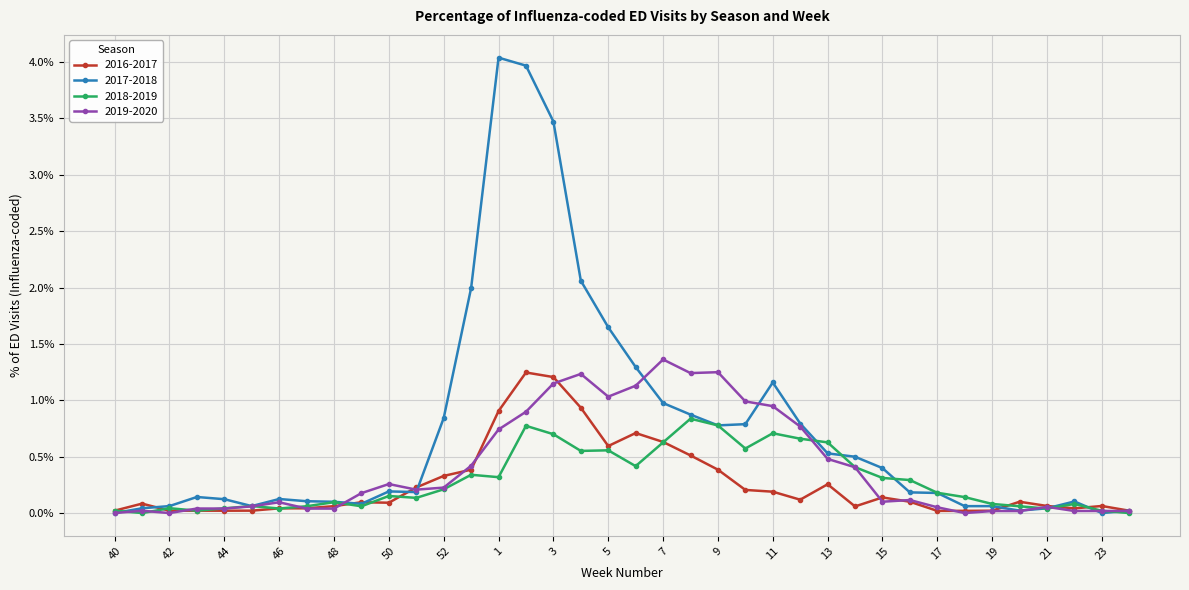

At which category is the sum across all series the highest?

2